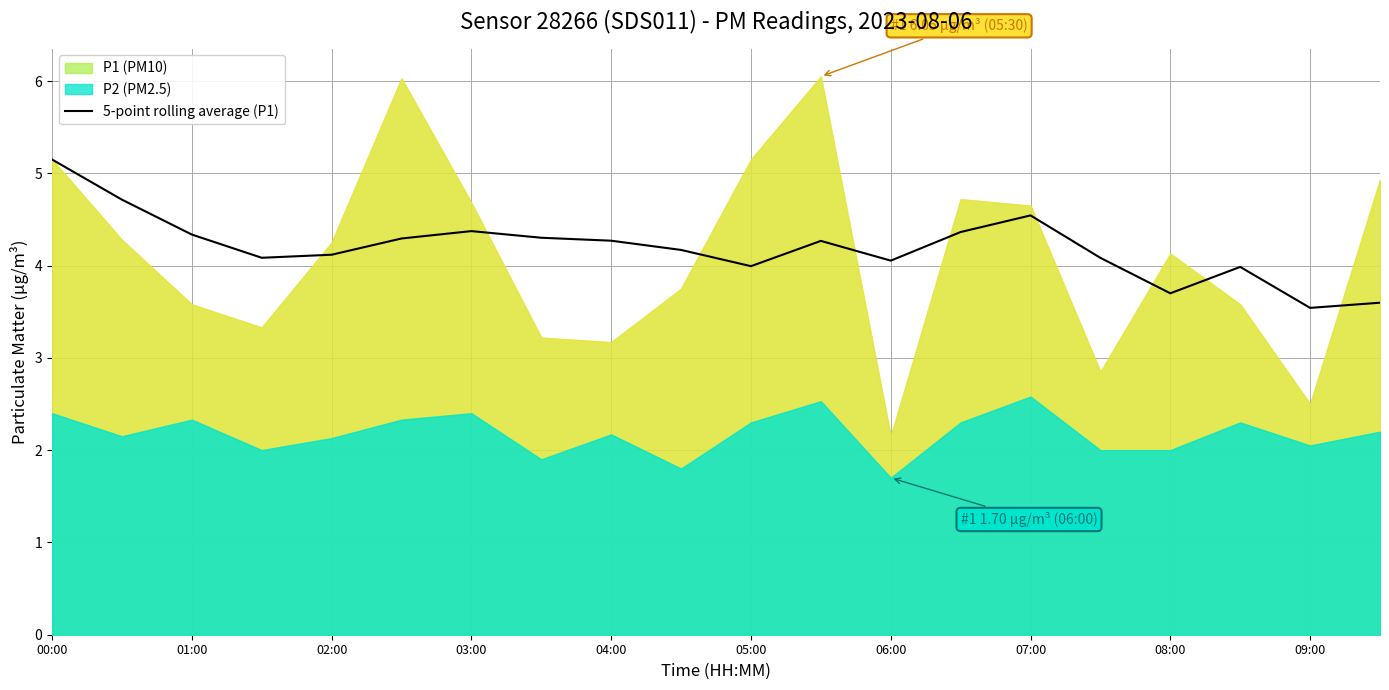

The 5-point rolling average (P1) series shows 1.9 at 02:00. True or false?

False